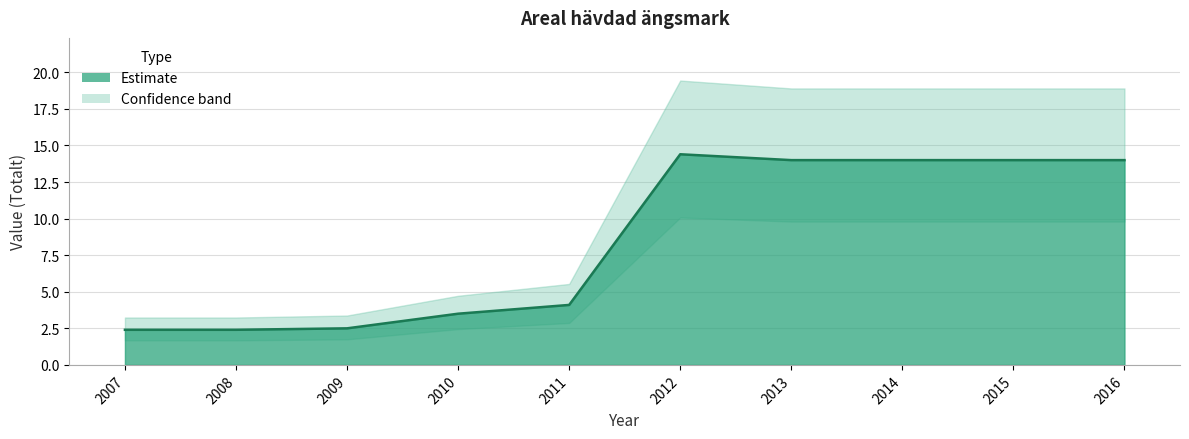

Reading right to left, transcribe all the data shown in this chart.

2016=14.0	2015=14.0	2014=14.0	2013=14.0	2012=14.4	2011=4.1	2010=3.5	2009=2.5	2008=2.4	2007=2.4